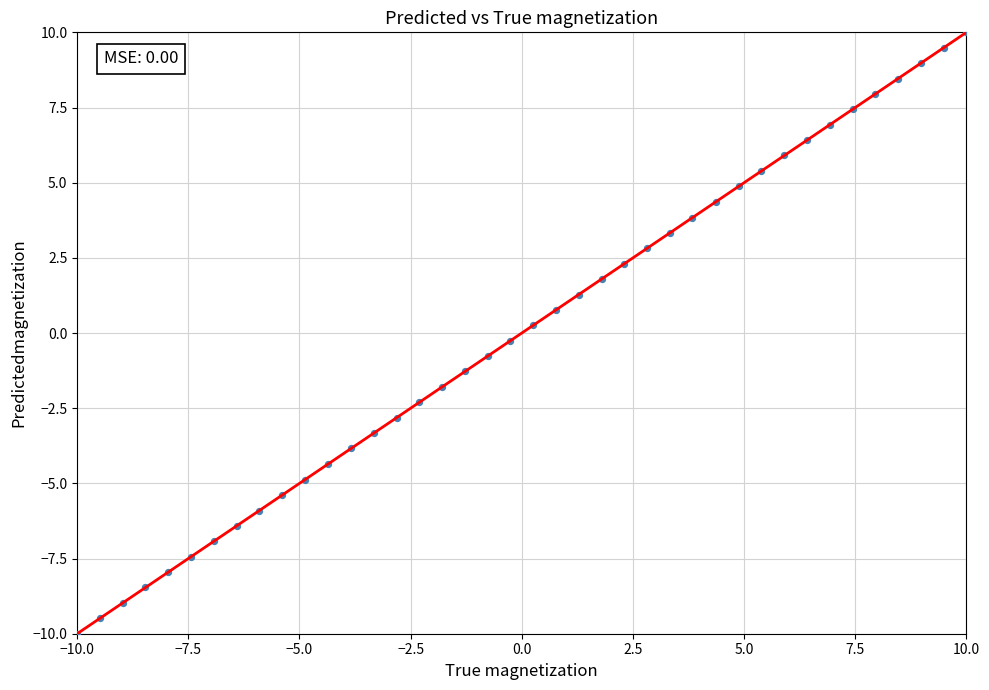

What is the range of X values (max minus min)?

20.0